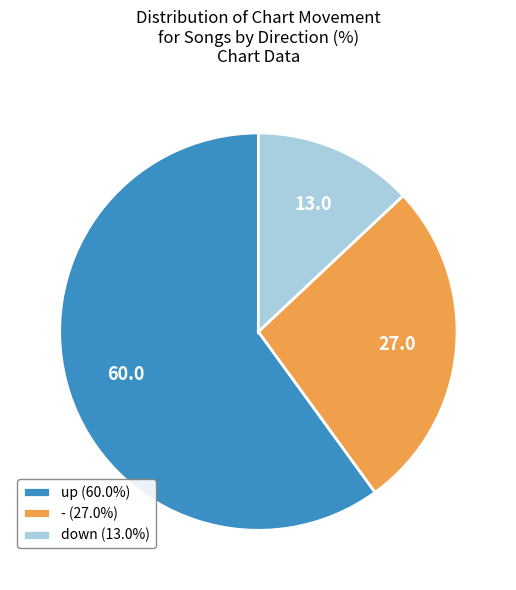

Is down (13.0%) the majority of the pie?

No